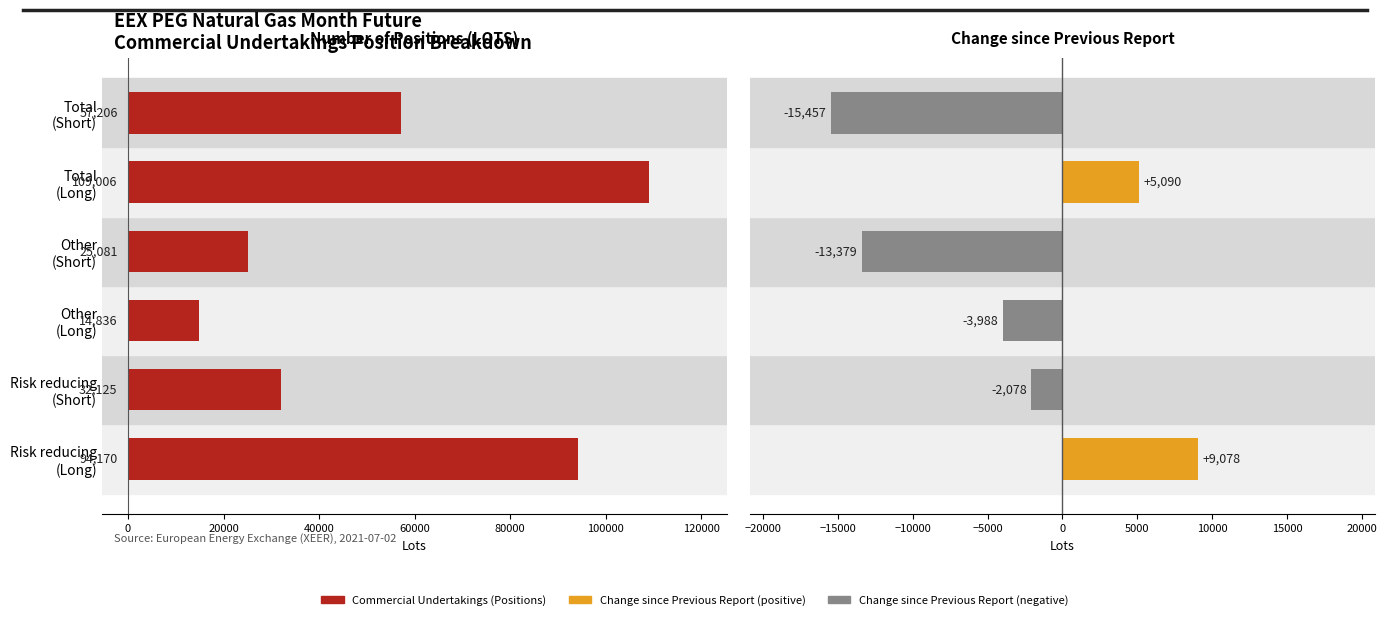

Which series has the largest total across all categories?

Commercial Undertakings (Positions)